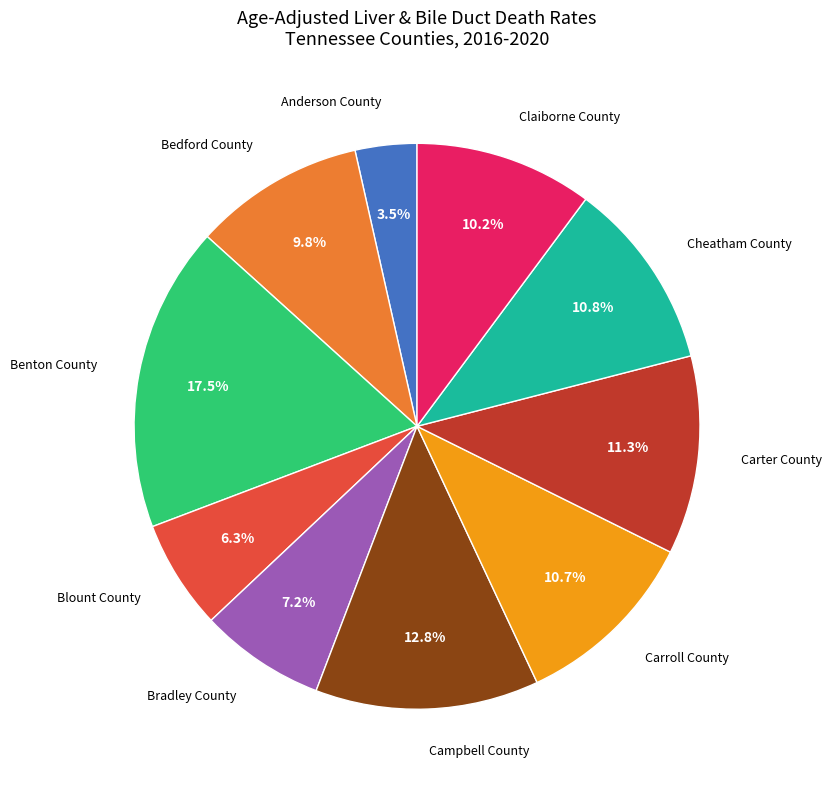

Does any single category account for the majority?

No